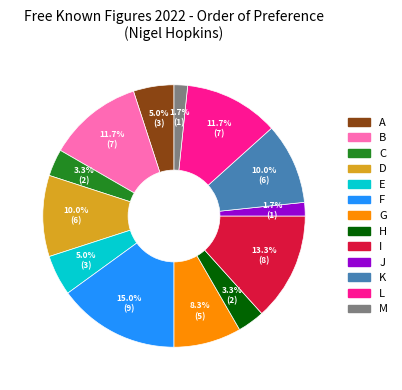

What is the ratio of the value at L to the value at B?

1.0